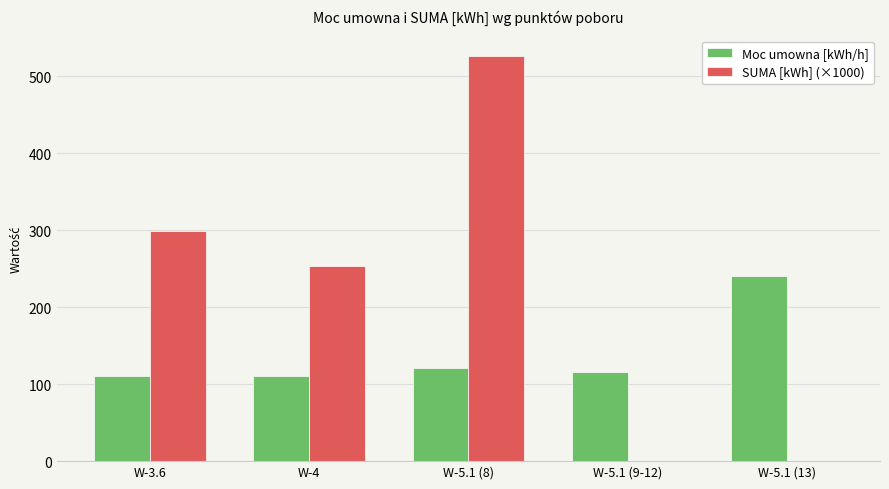

How many series are shown in this chart?

2